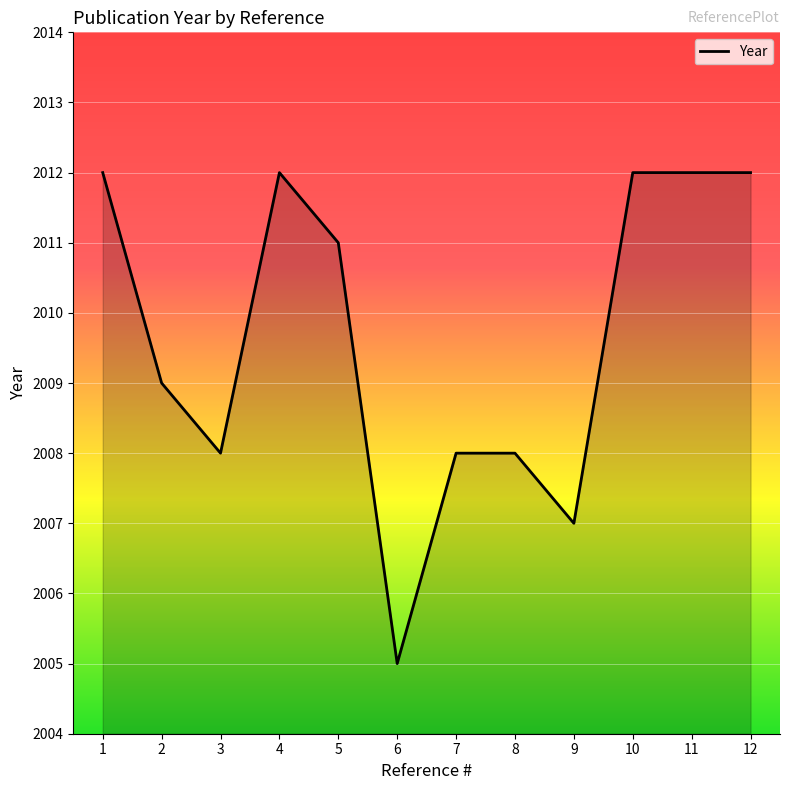

What is the difference between the maximum and minimum values?

7